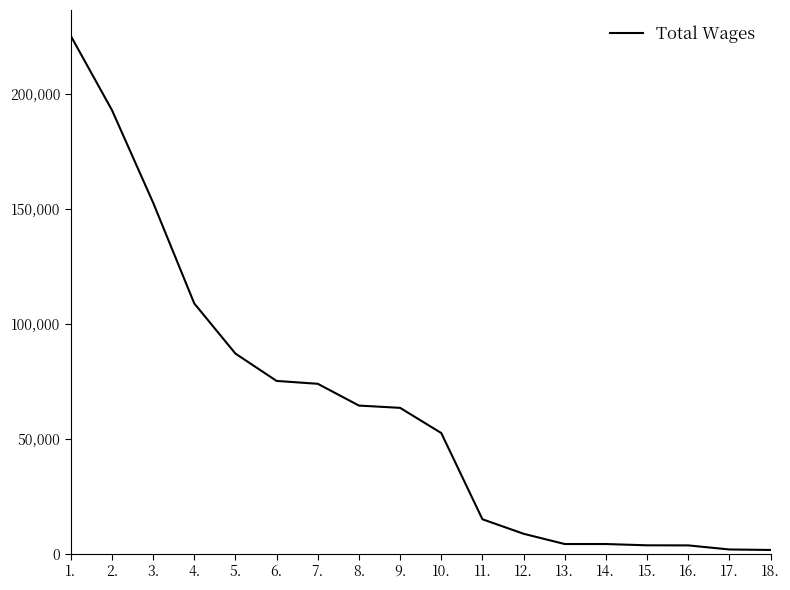

What is the greatest value displayed?

225269